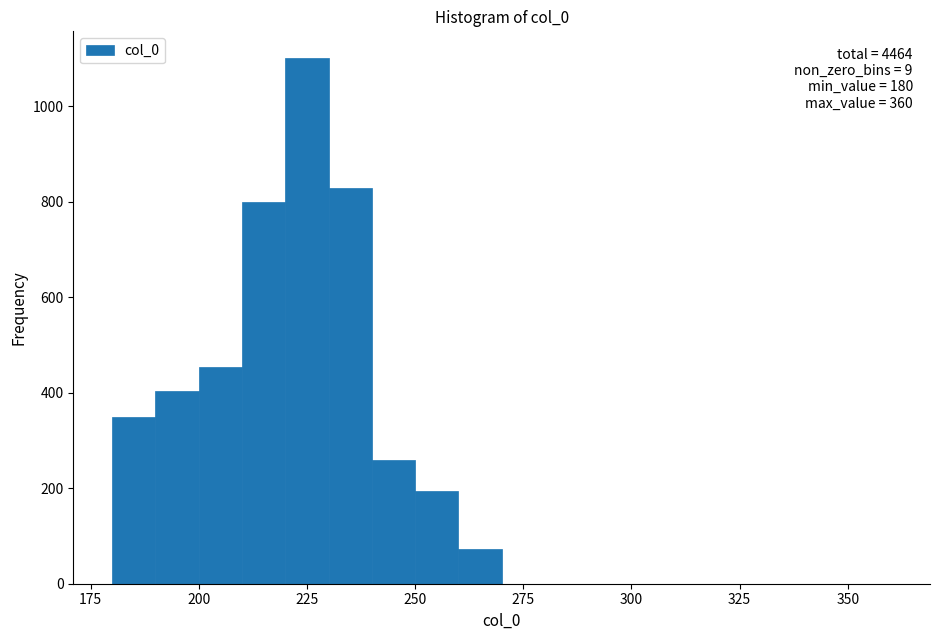

Read against the x-axis, roughly where is the centre of the tallest bar?

225